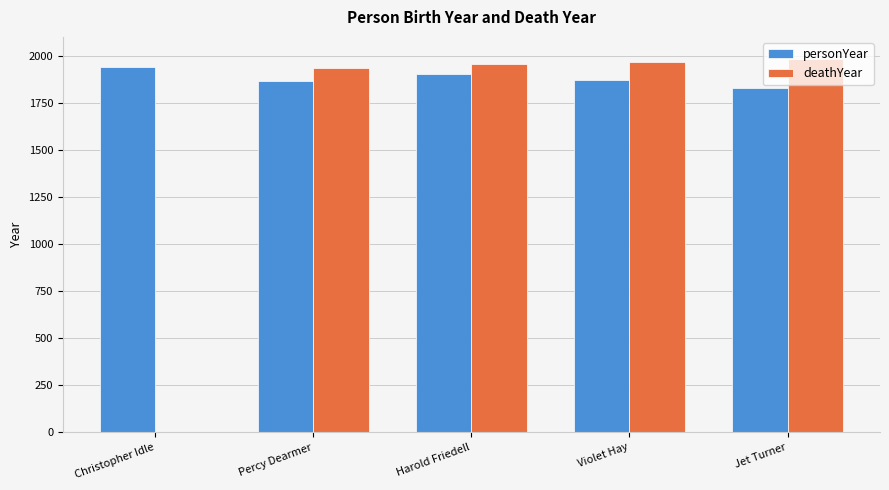

What is the total value across all series at Violet Hay?

3842